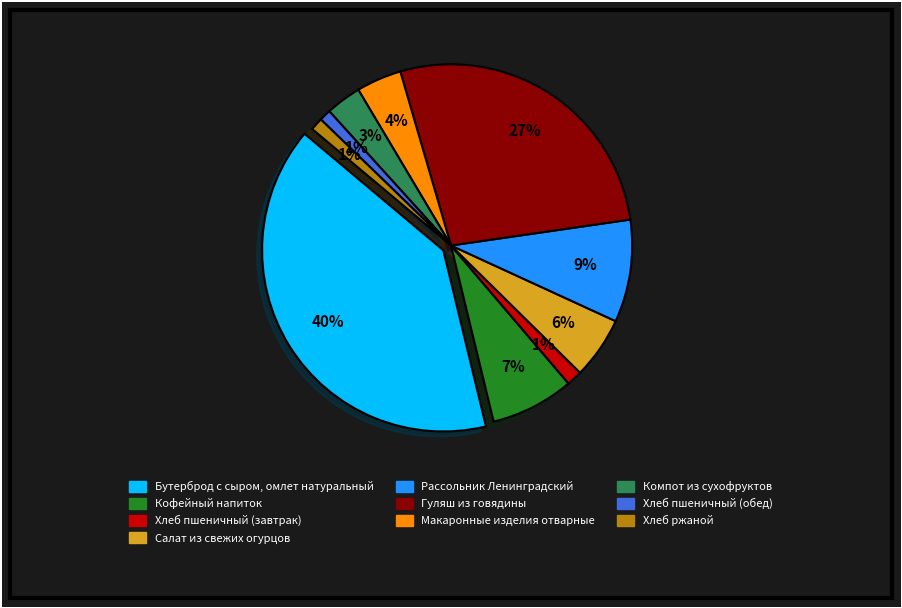

Rank the categories by value from lowest to highest.

Хлеб пшеничный (обед), Хлеб ржаной, Хлеб пшеничный (завтрак), Компот из сухофруктов, Макаронные изделия отварные, Салат из свежих огурцов, Кофейный напиток, Рассольник Ленинградский, Гуляш из говядины, Бутерброд с сыром, омлет натуральный